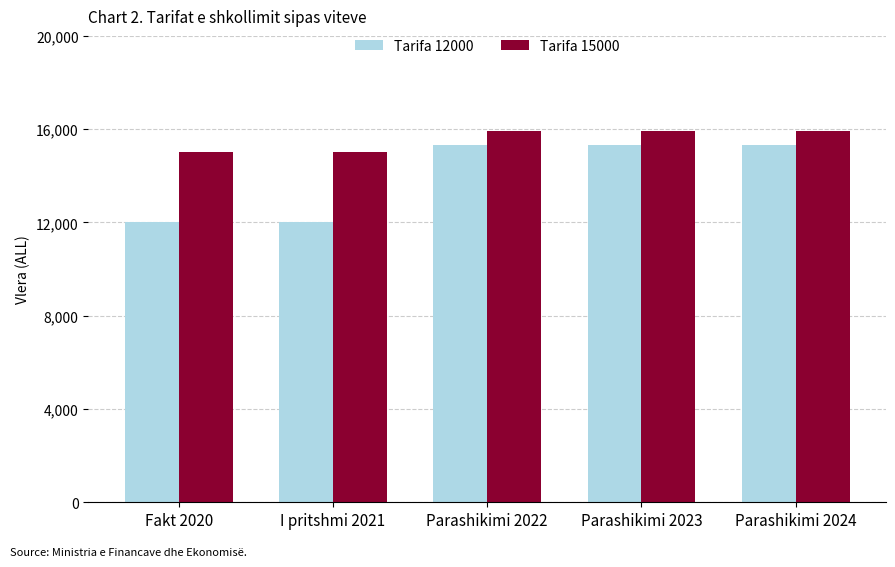

What is the value of the Tarifa 15000 bar at the 3rd from the left?

15940